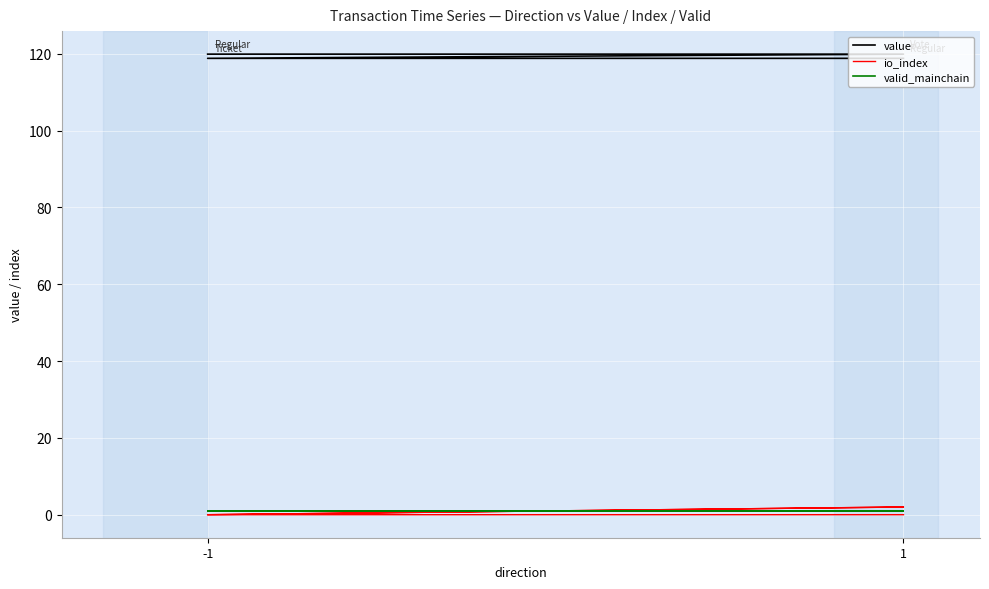

Is it true that value equals 65.8 at -1?

False